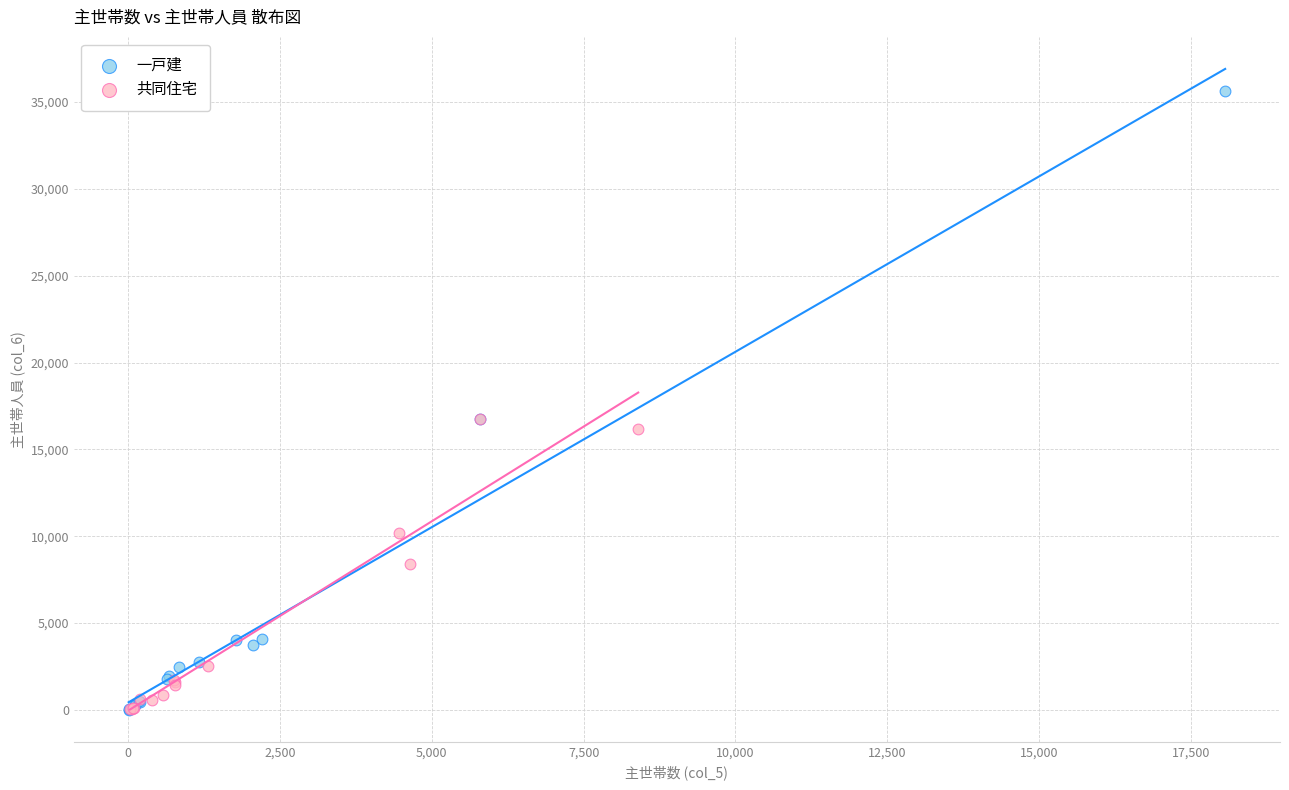

Which series has the widest spread of Y values?

一戸建